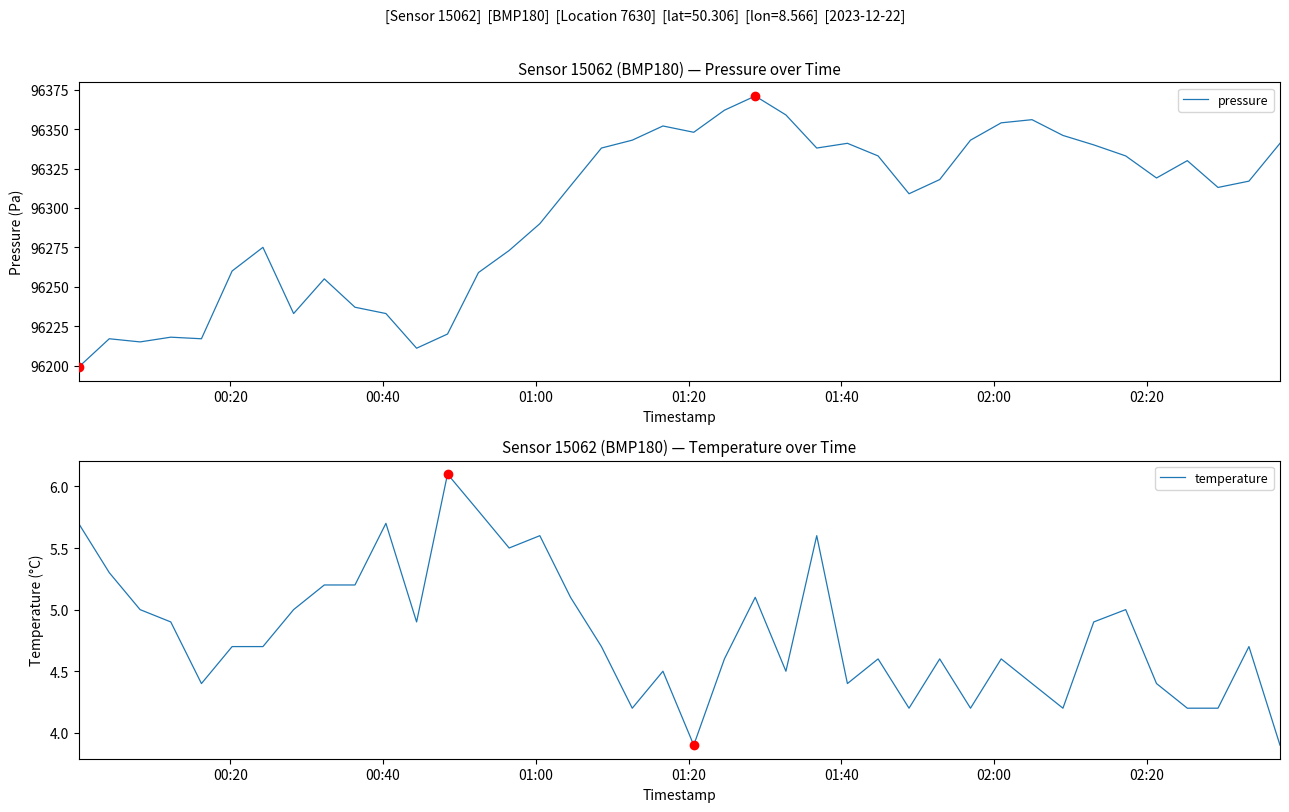

Is the value of temperature at 37 greater than the value of pressure at 7?

No